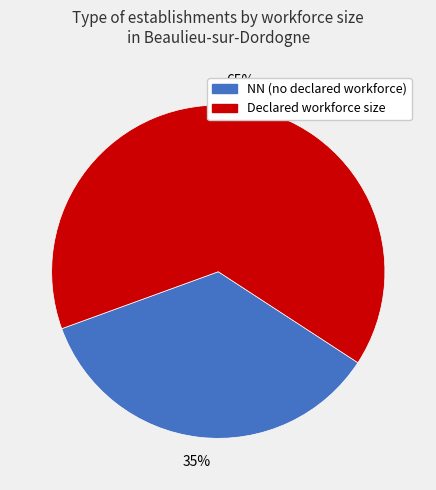

Is there a majority slice in this chart?

Yes